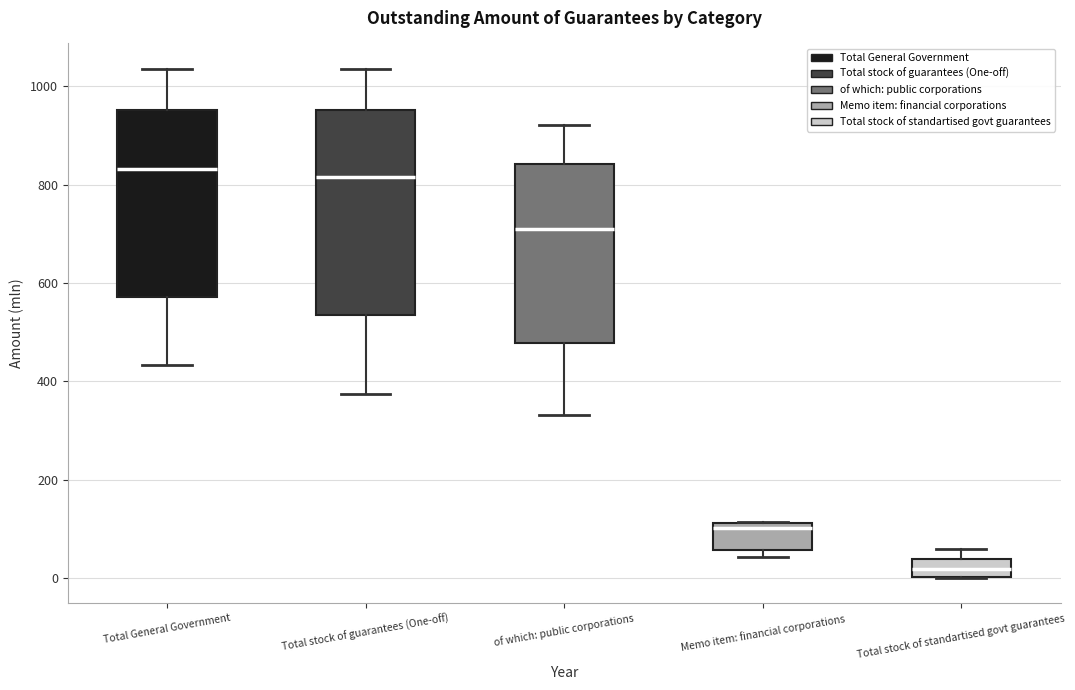

Which box is the tallest, from its lower edge to its upper edge?

Total stock of guarantees (One-off)